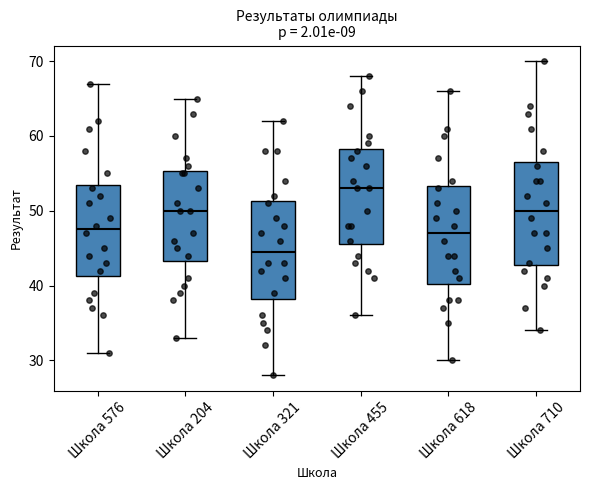

Which box's median line is the lowest?

Школа 321